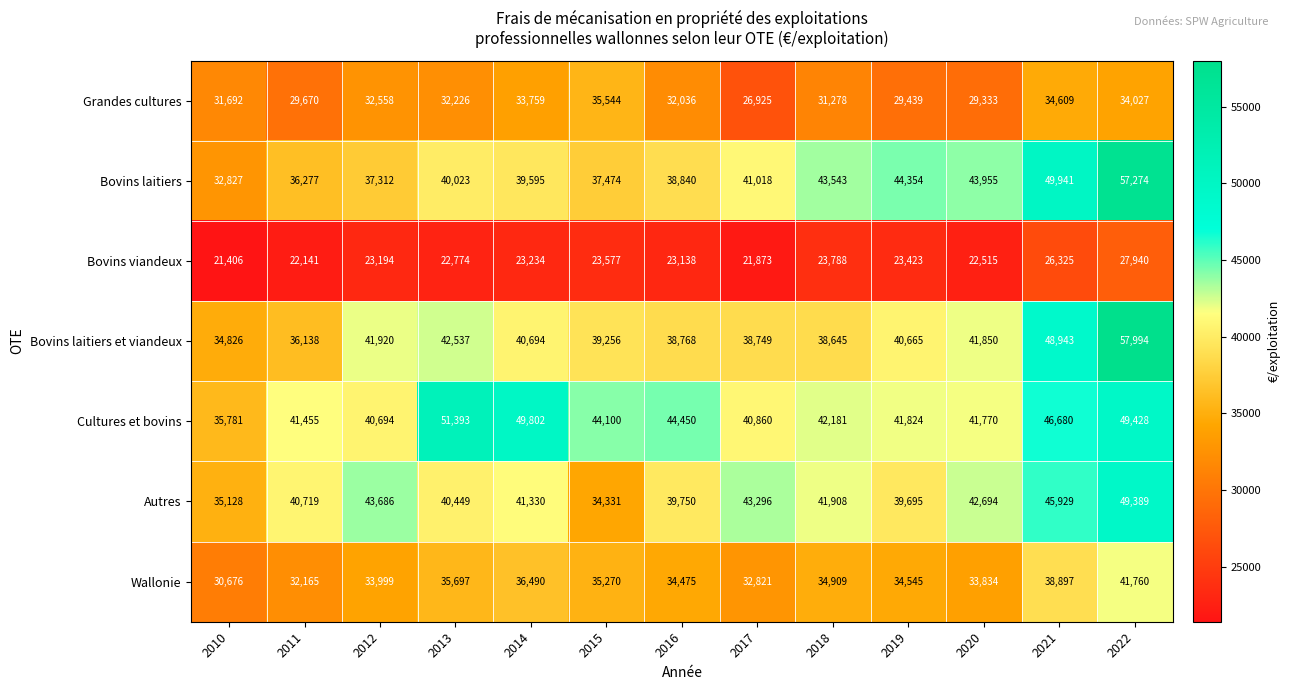

Which label corresponds to the largest value in the chart?

2022